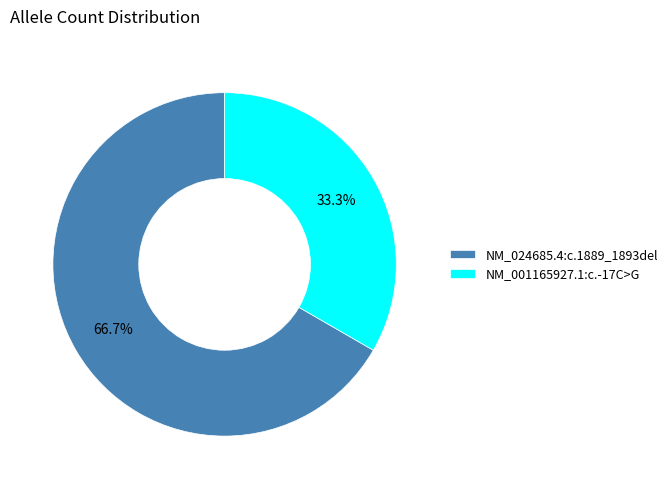

Which has a higher value, NM_024685.4:c.1889_1893del or NM_001165927.1:c.-17C>G?

NM_024685.4:c.1889_1893del